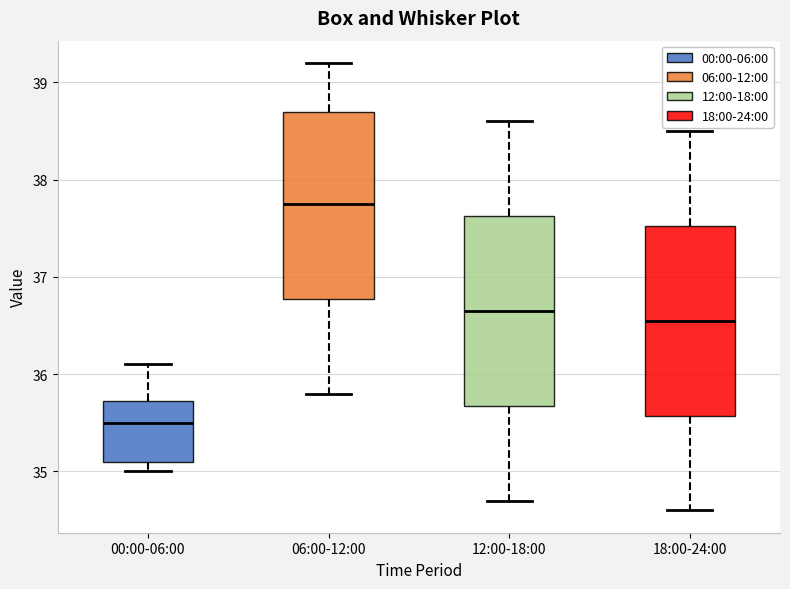

Reading left to right, read every box against the y-axis: the position of its median line, the range the box covers, and the ends of its whiskers. The values are not printed on the chart, so give them approximately, as read against the axis.

00:00-06:00: median 35.5, box 35.1 to 35.7, whiskers 35.0 to 36.1
06:00-12:00: median 37.8, box 36.8 to 38.7, whiskers 35.8 to 39.2
12:00-18:00: median 36.7, box 35.7 to 37.6, whiskers 34.7 to 38.6
18:00-24:00: median 36.6, box 35.6 to 37.5, whiskers 34.6 to 38.5